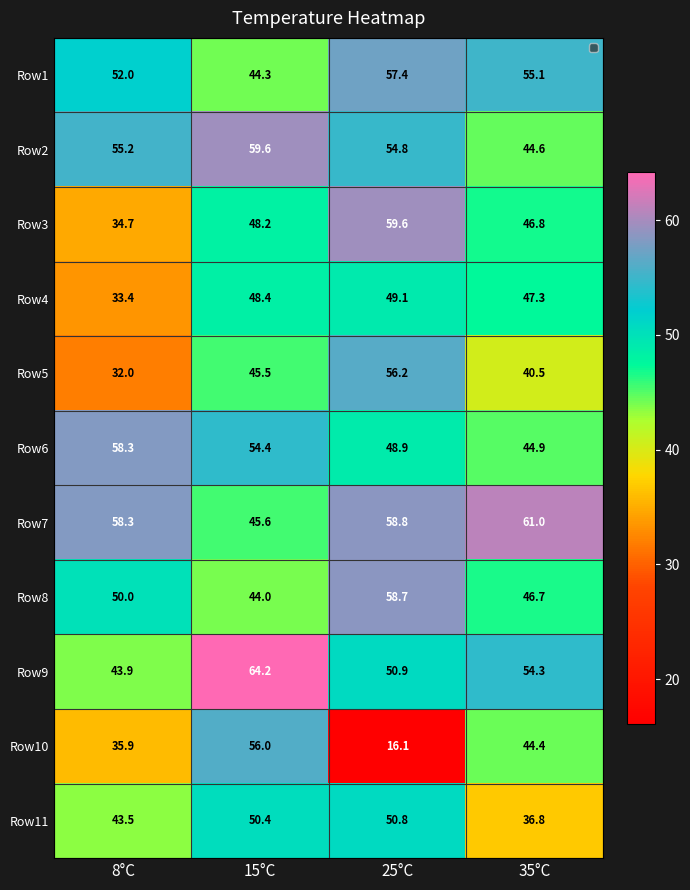

Rank the series by their maximum value, from lowest to highest.

Row4, Row11, Row10, Row5, Row1, Row6, Row8, Row3, Row2, Row7, Row9